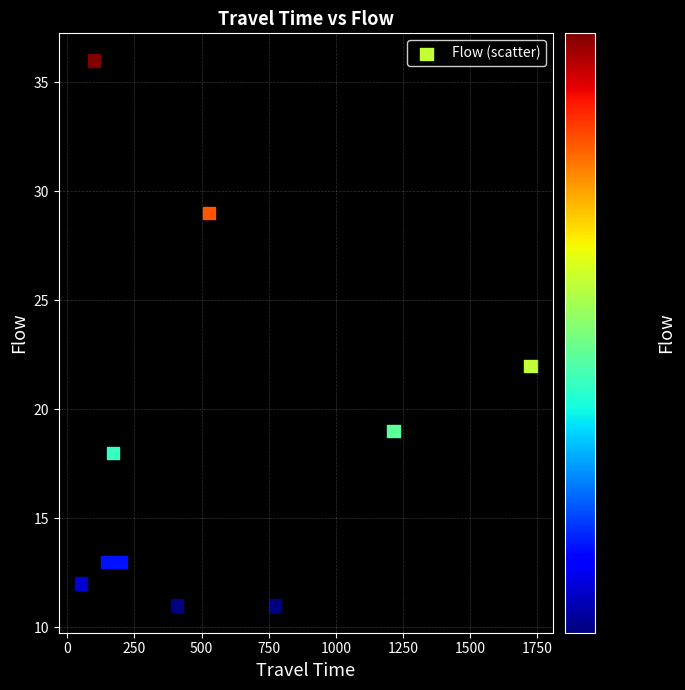

What Y value in the scatter plot is closest to 23?

22